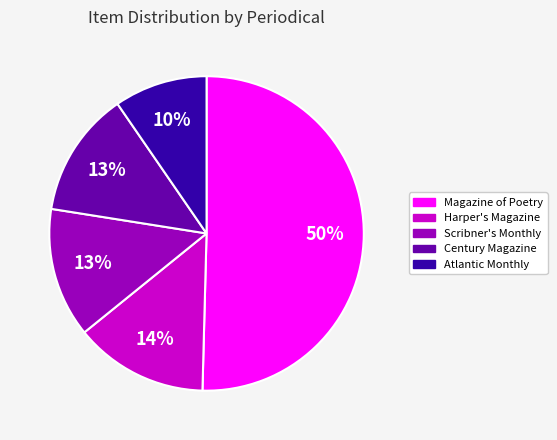

To the nearest percent, what is the average slice percentage?

20%